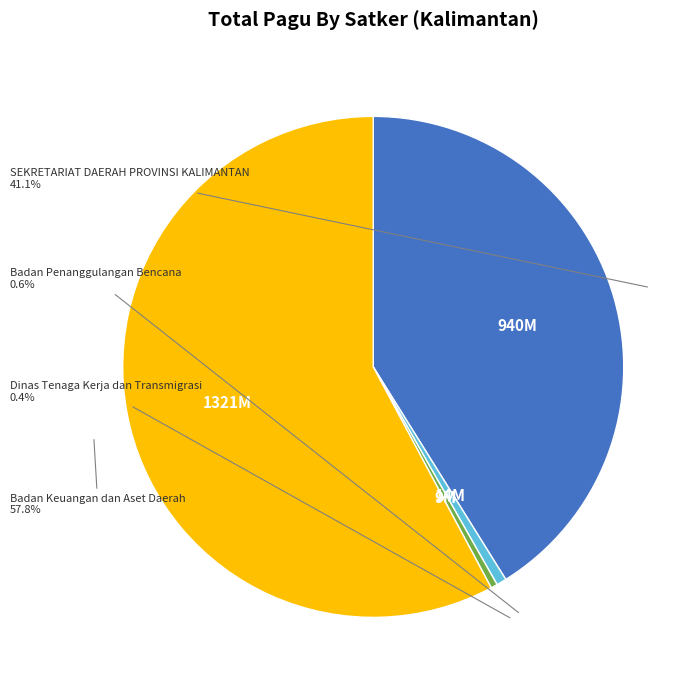

Is there a majority slice in this chart?

Yes